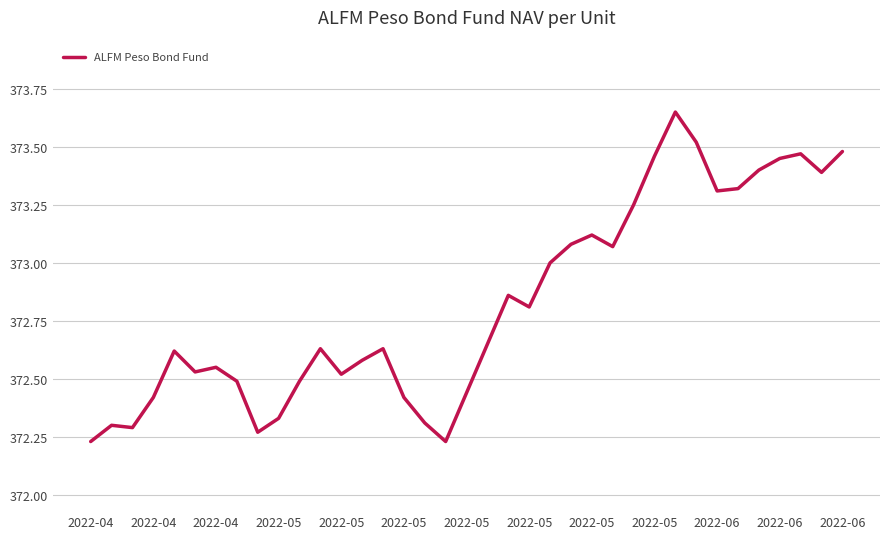

Count the number of categories in the chart.

37